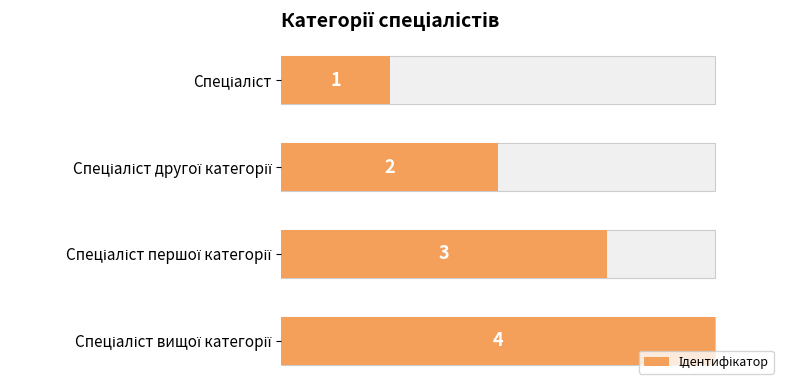

What is the smallest value displayed?

1